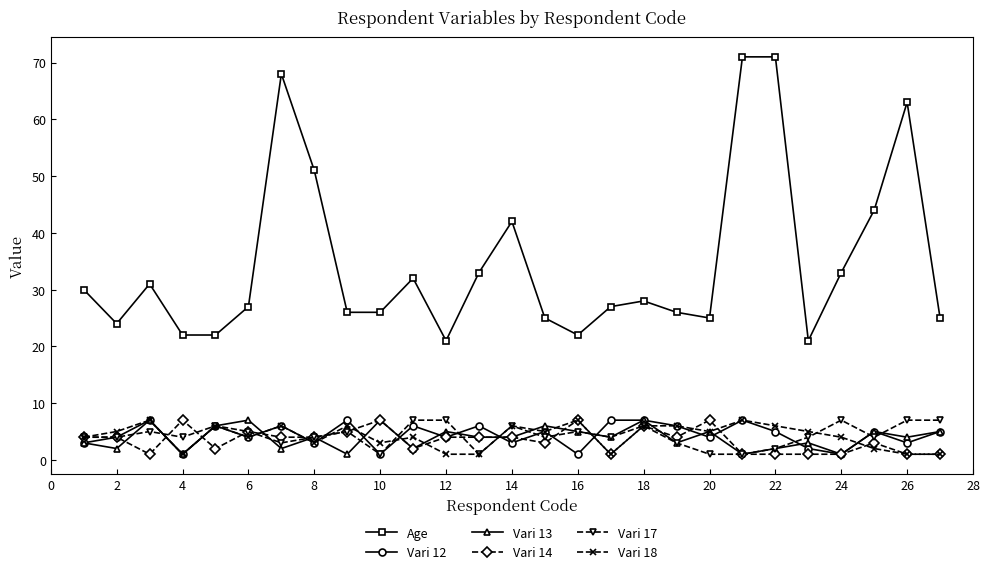

At how many categories does at least one series exceed 45?

5